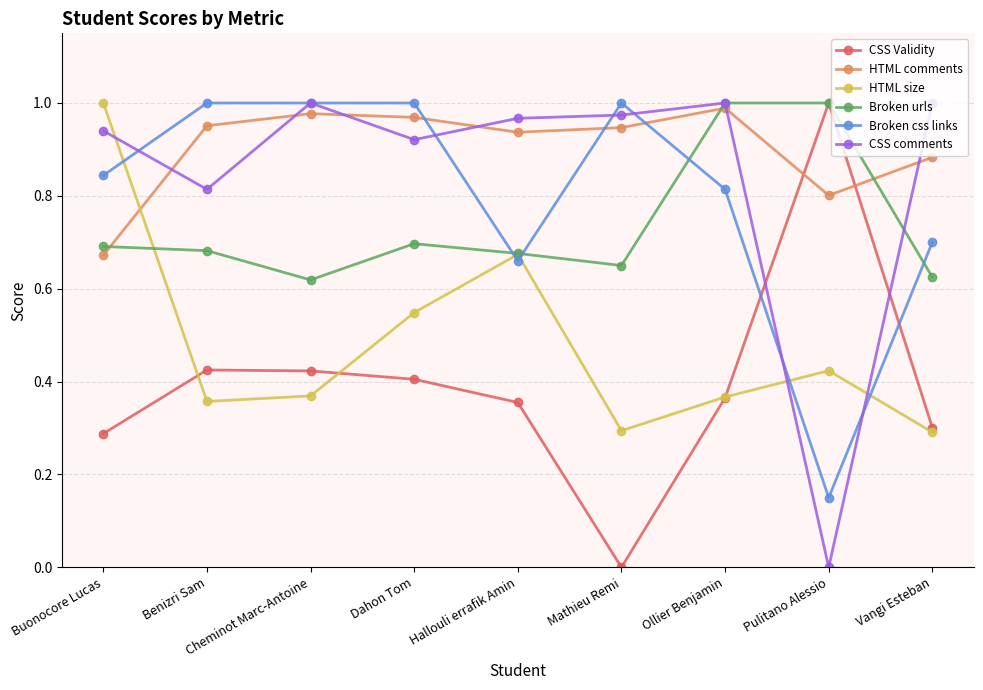

Which category has the lowest value in the CSS Validity series?

Mathieu Remi